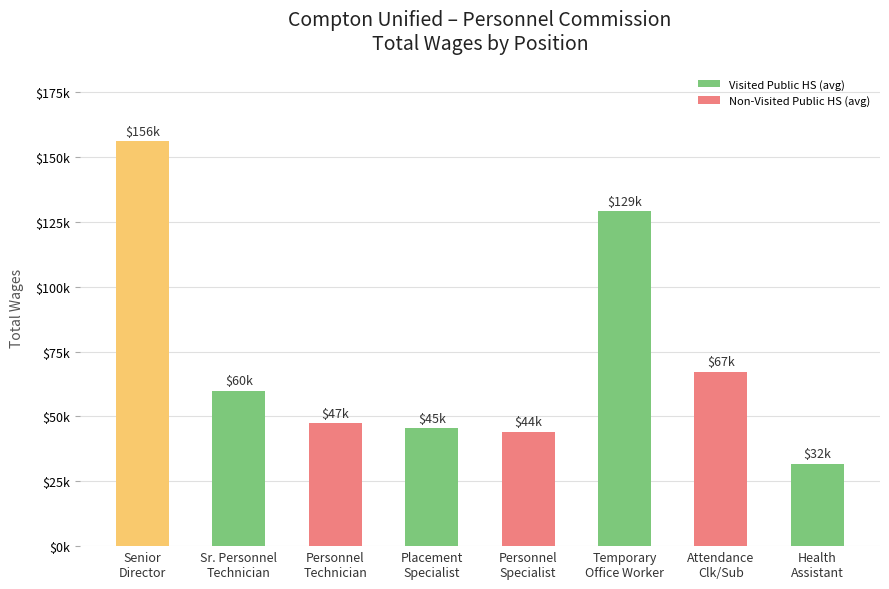

At which label does the data first exceed 59785?

Senior
Director